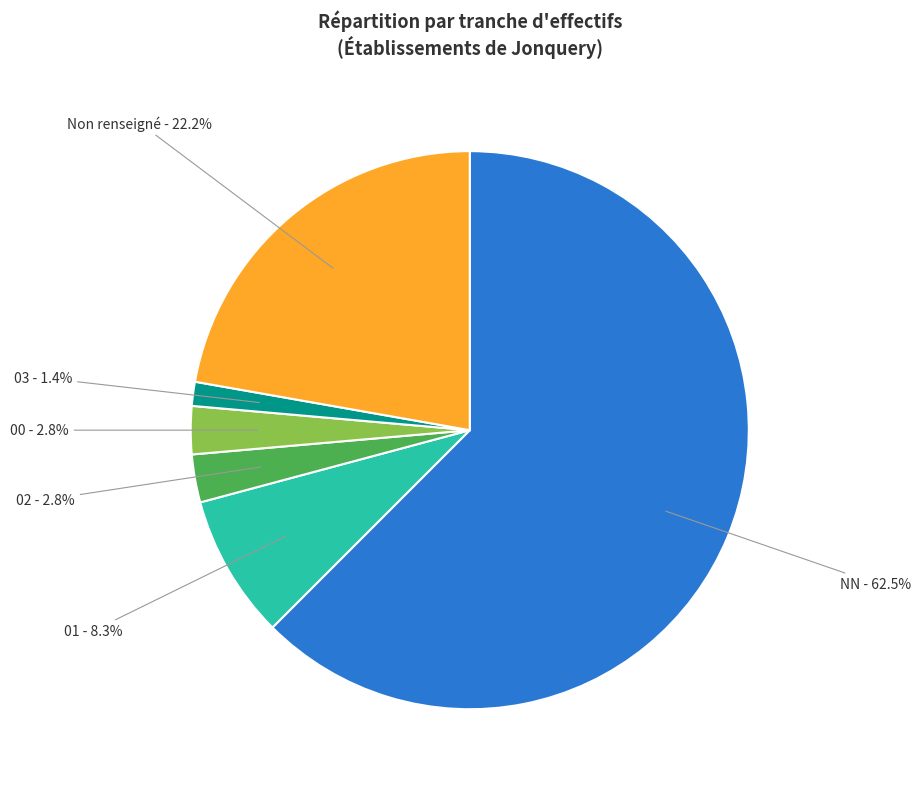

Does any single category account for the majority?

Yes